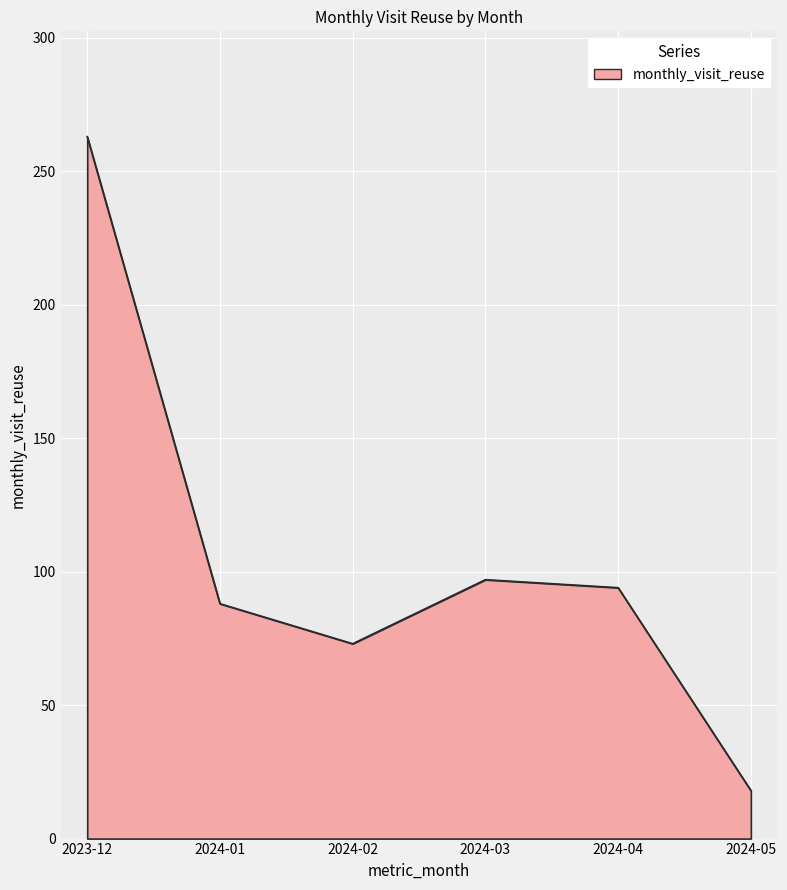

Reading left to right, transcribe all the data shown in this chart.

263	88	73	97	94	18